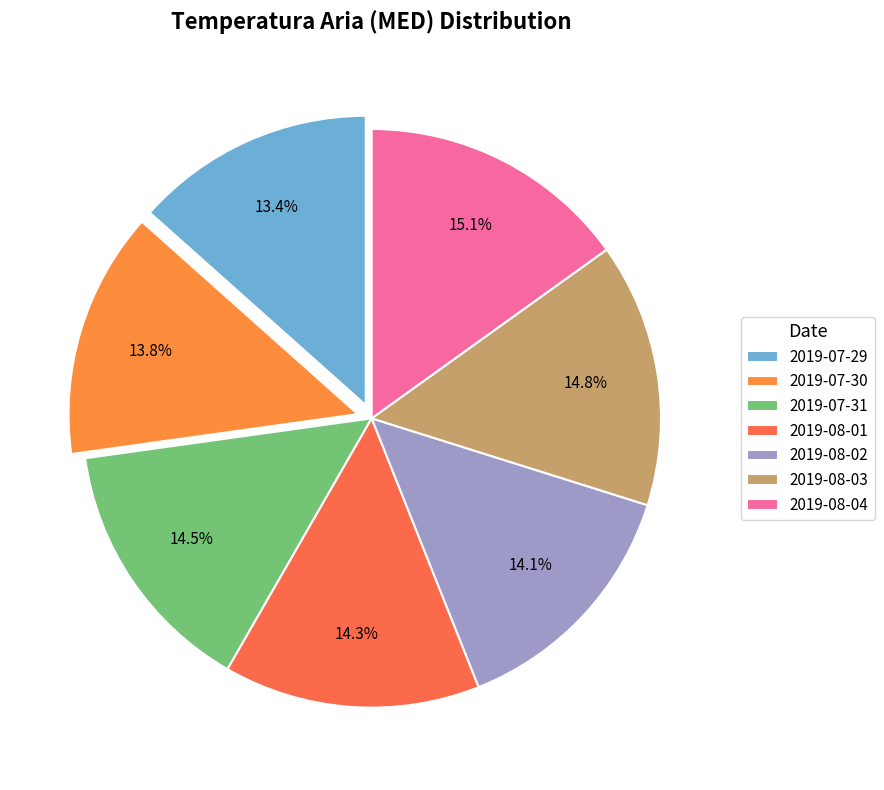

Is it true that 2019-08-04 is 15% of the pie?

True